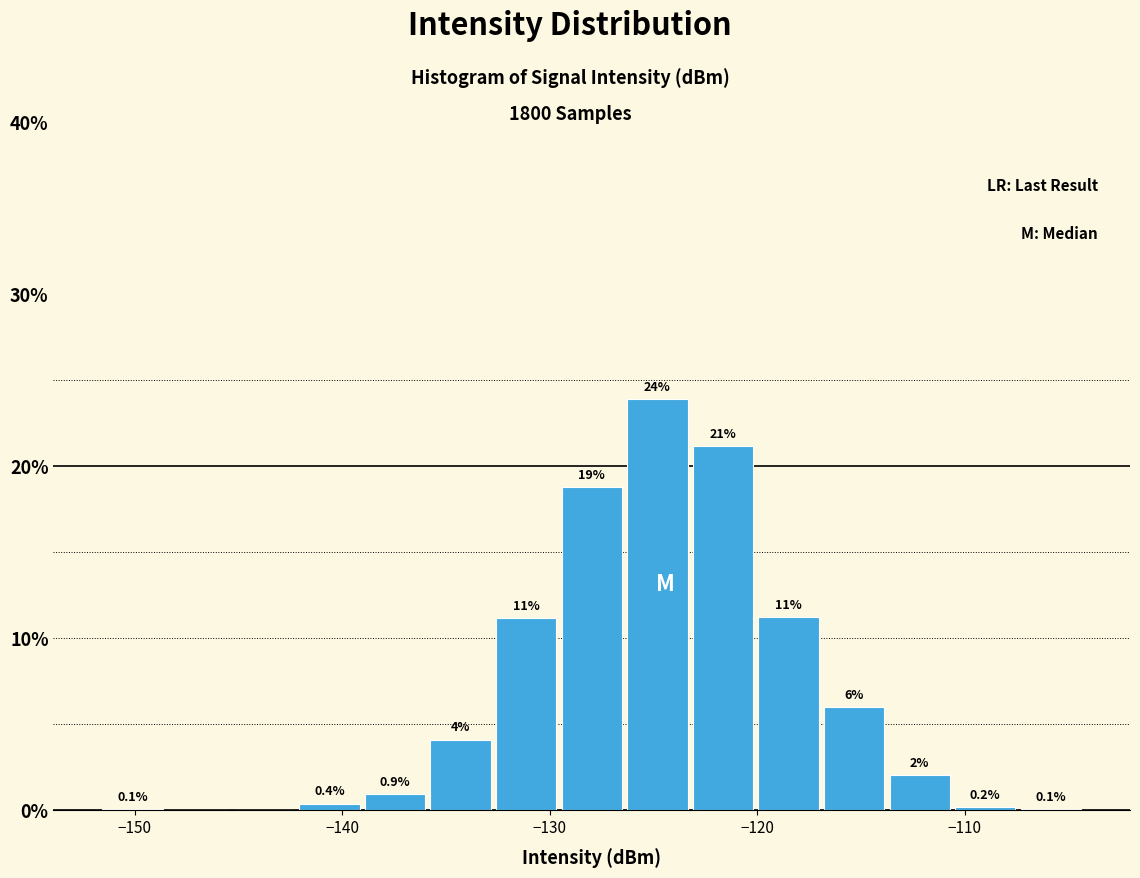

Read against the x-axis, roughly where is the centre of the tallest bar?

-125